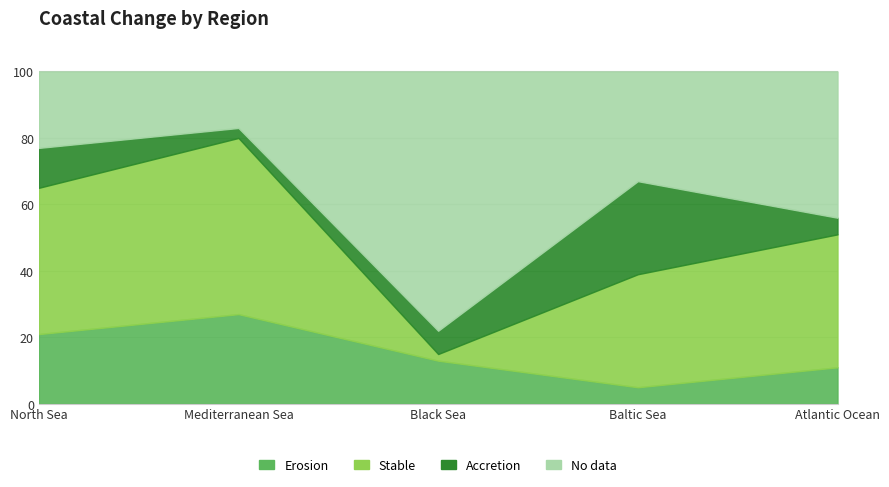

How many interior local peaks does the Erosion series have?

1